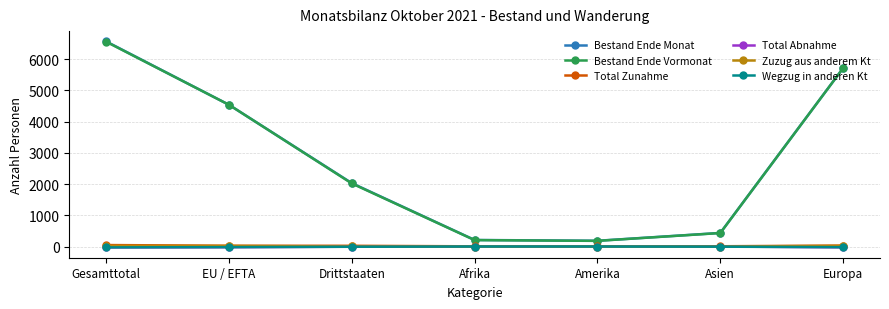

At which category is the sum across all series the highest?

Gesamttotal